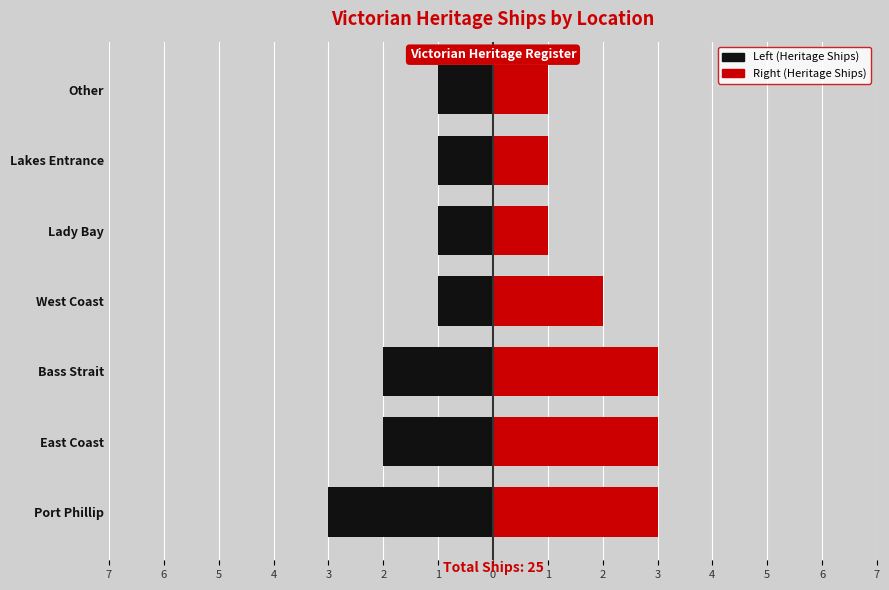

What is the difference between the second highest and second lowest values in the Right (Heritage Ships) series?

2